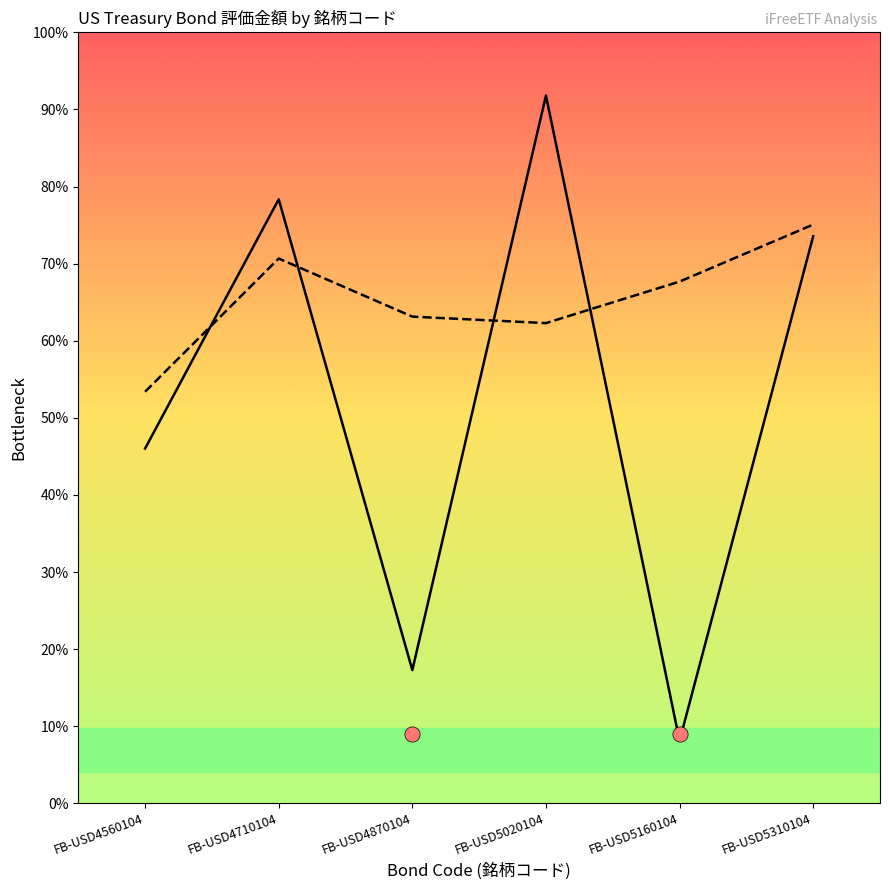

At which category is the sum across all series the highest?

FB-USD5020104